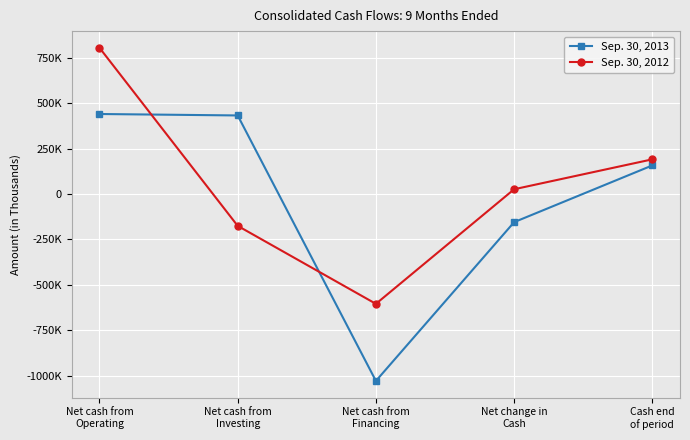

Does the chart have visible grid lines?

Yes